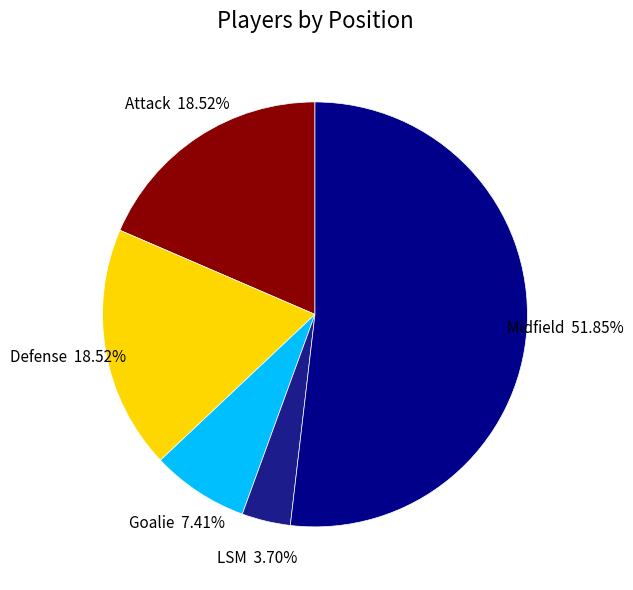

To the nearest percent, what is the average slice percentage?

20%